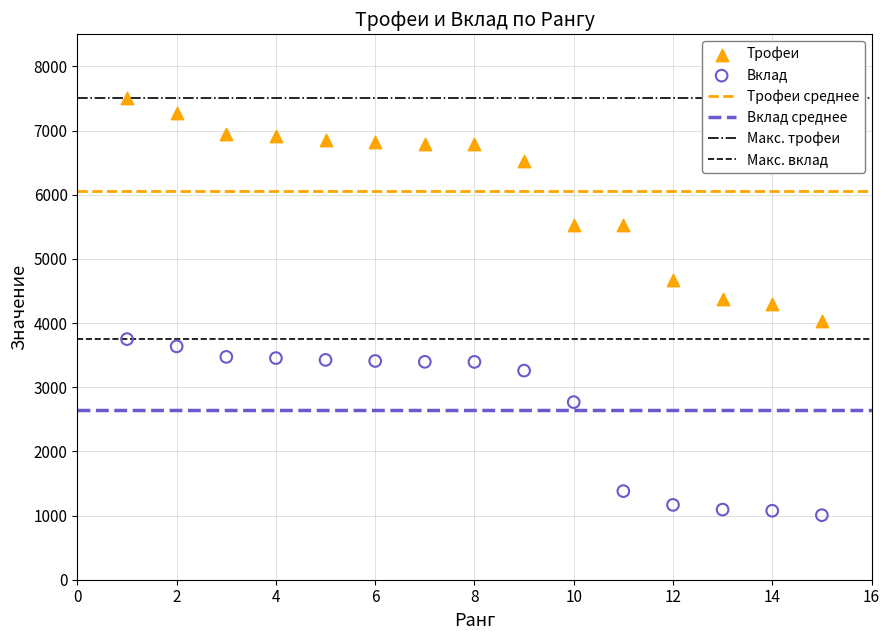

Which series contains the highest Y value?

Трофеи